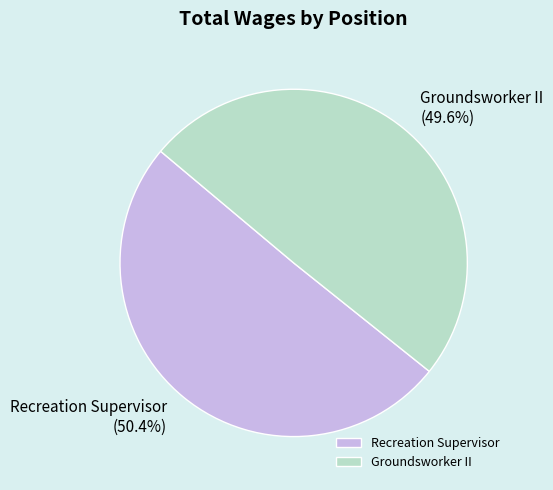

How much of the chart is everything except Groundsworker II?

50.4%